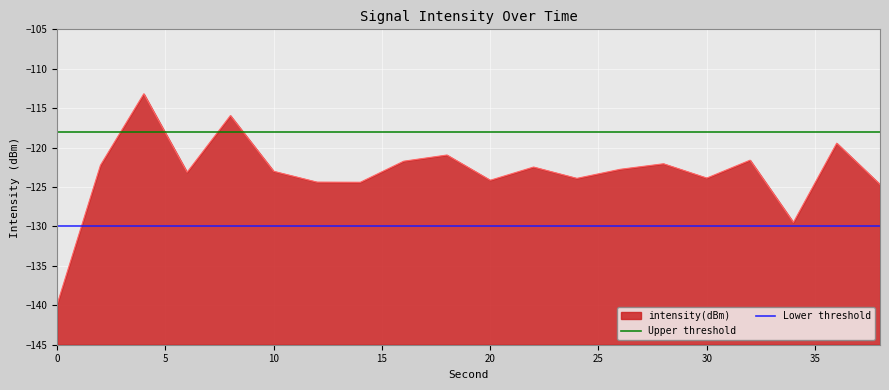

What is the value of the Lower threshold point at the 1st from the left?

-130